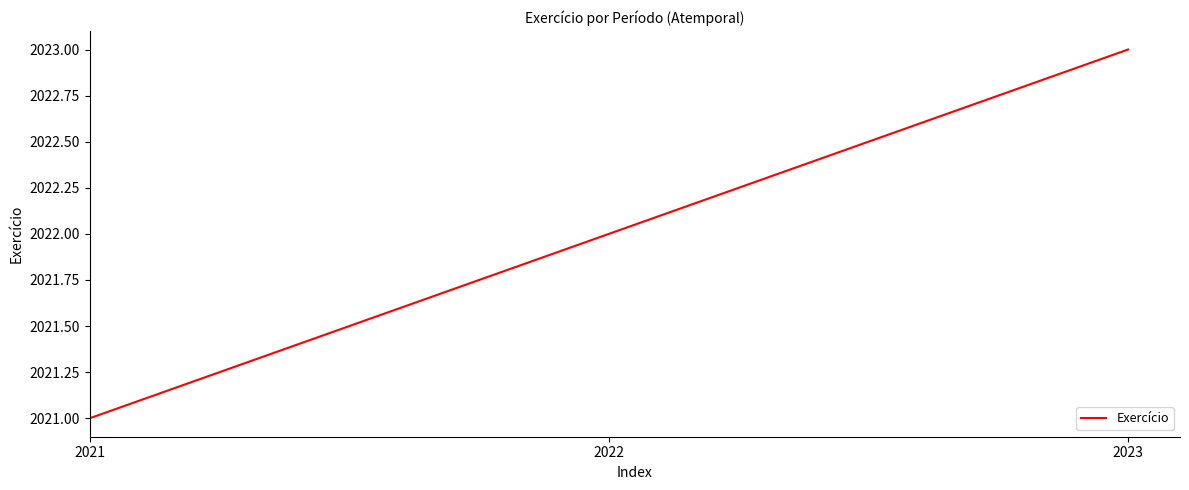

Count the number of data series in this chart.

1